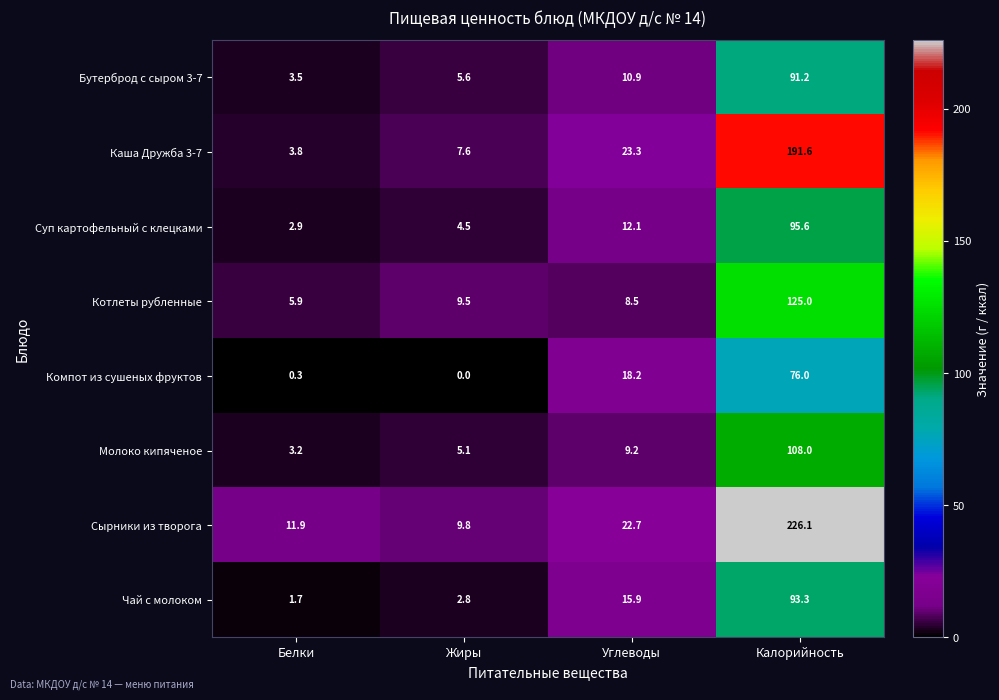

What is the spread (max minus min) of values at Калорийность?

150.1